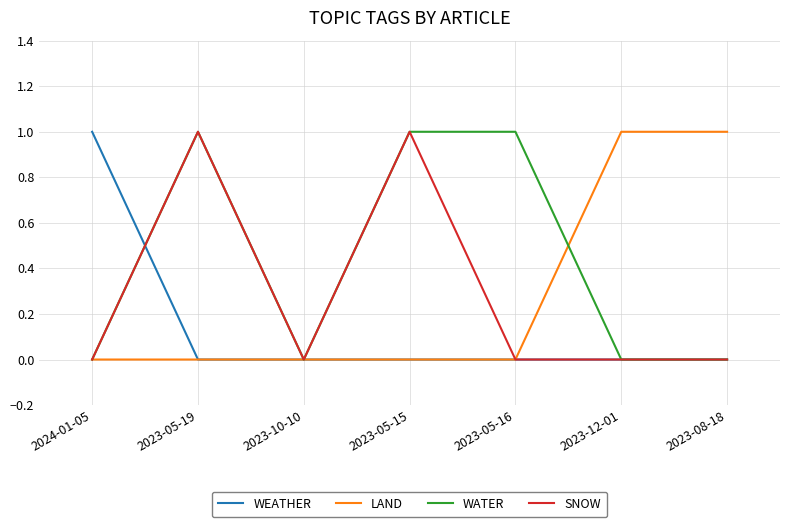

Which series has the largest total across all categories?

WATER